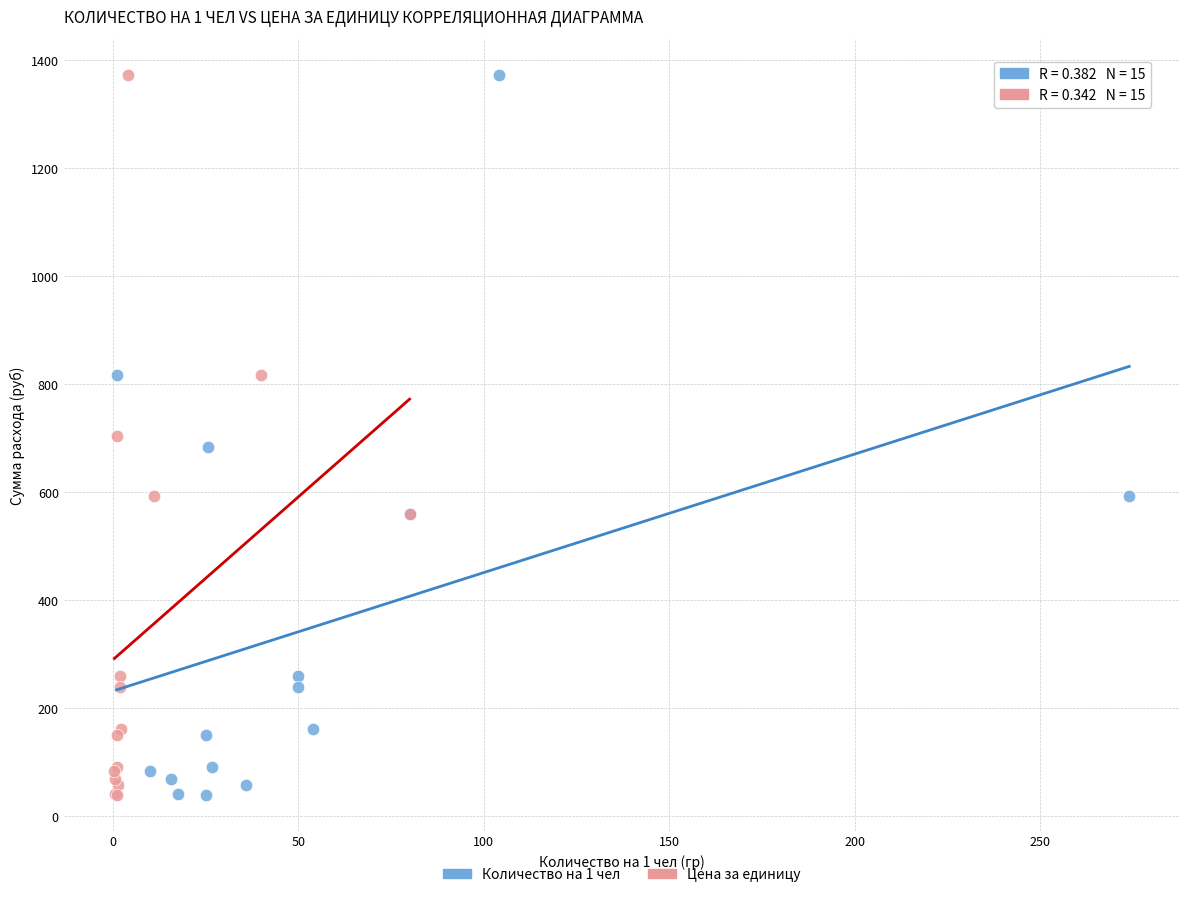

What are all the series names shown in the legend?

Количество на 1 чел, Цена за единицу